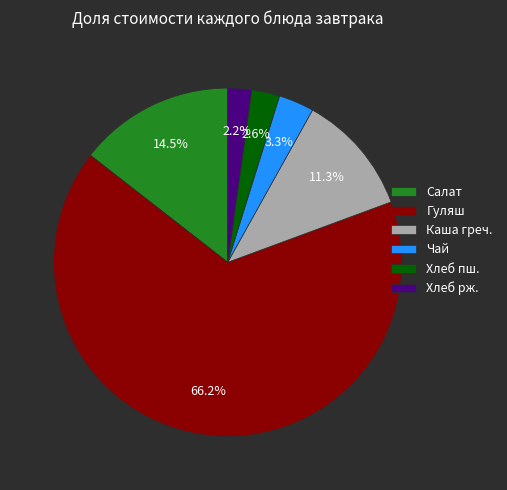

Which category has the biggest portion of the pie?

Гуляш